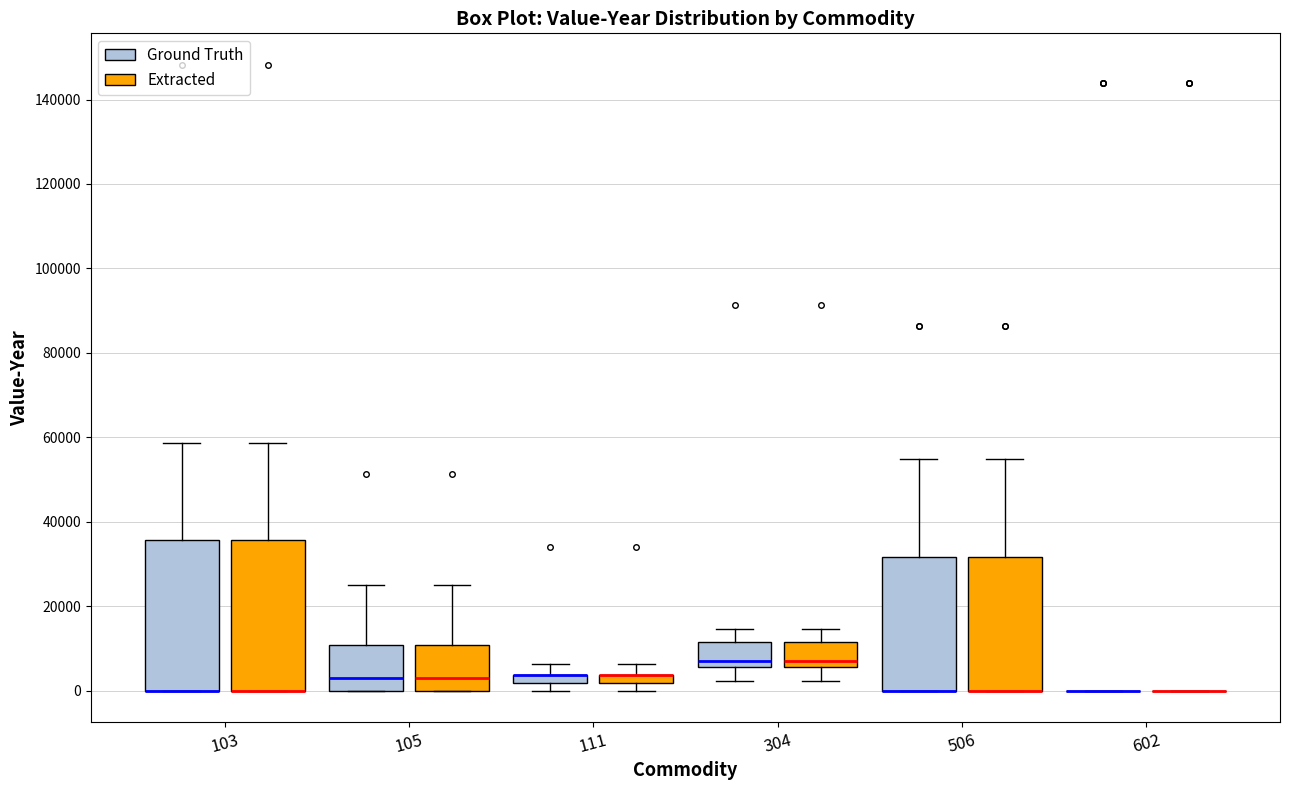

Where is the lower edge of the box for 111 (Extracted) on the y-axis? The values are not printed on the chart, so give them approximately, as read against the axis.

2000